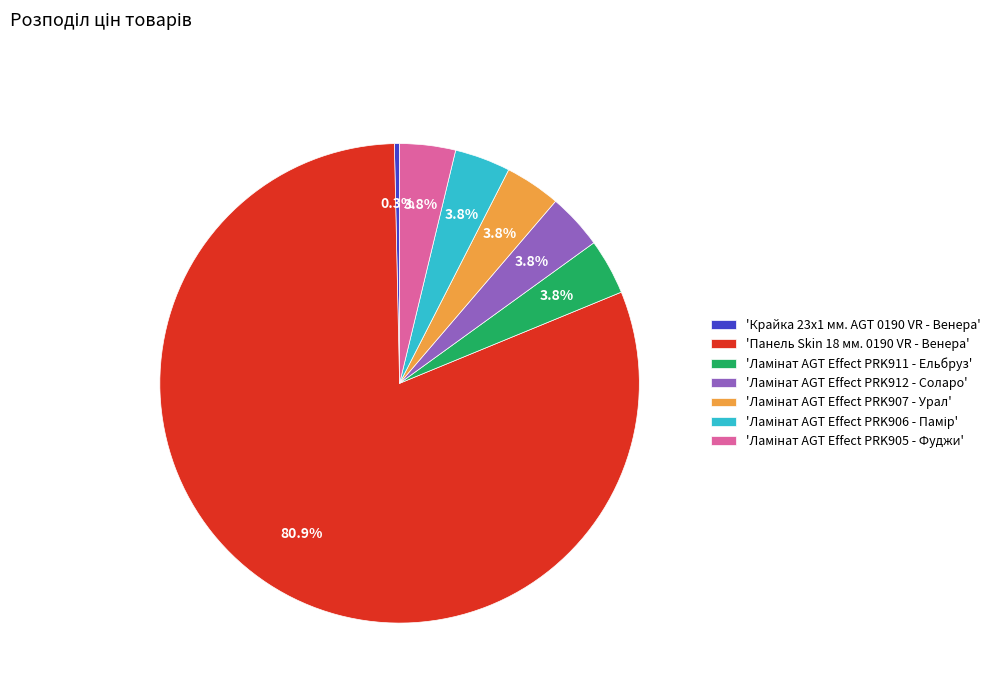

To the nearest percent, what is the average slice percentage?

14%